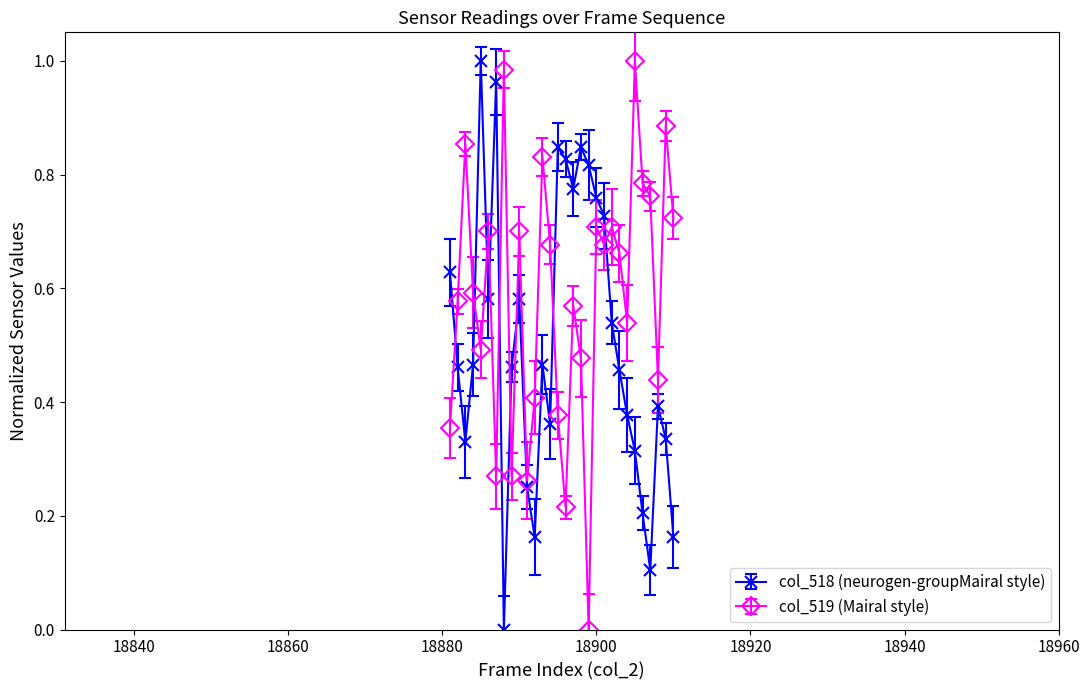

List the series in order of their overall mean, lowest first.

col_518 (neurogen-groupMairal style), col_519 (Mairal style)